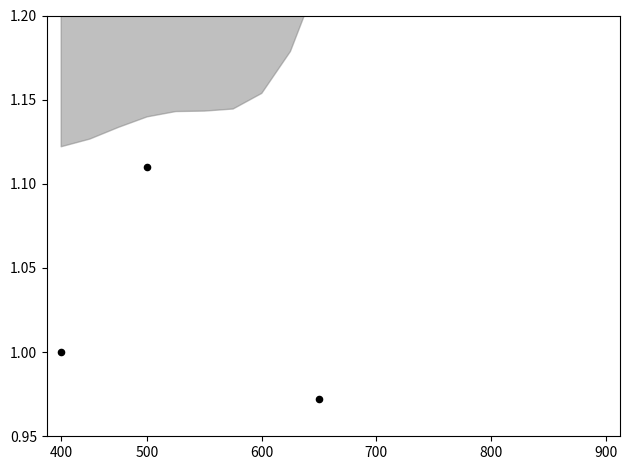

Which series has the largest Y range (max minus min)?

P1 raw